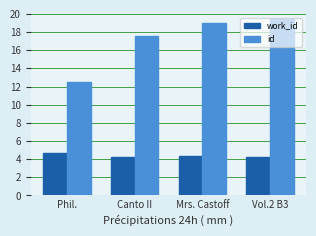

Does the chart contain stacked bars?

No